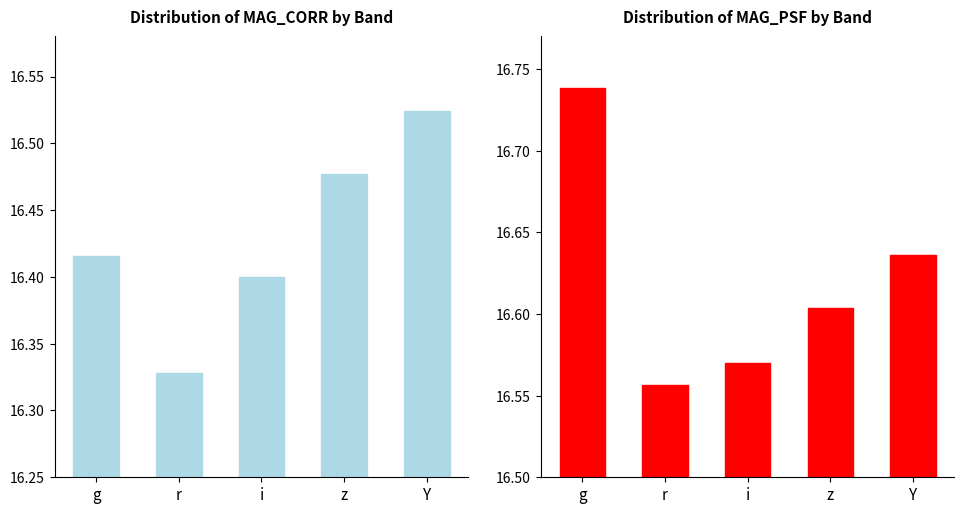

What is the difference between the maximum and minimum values in the MAG_PSF series?

0.2